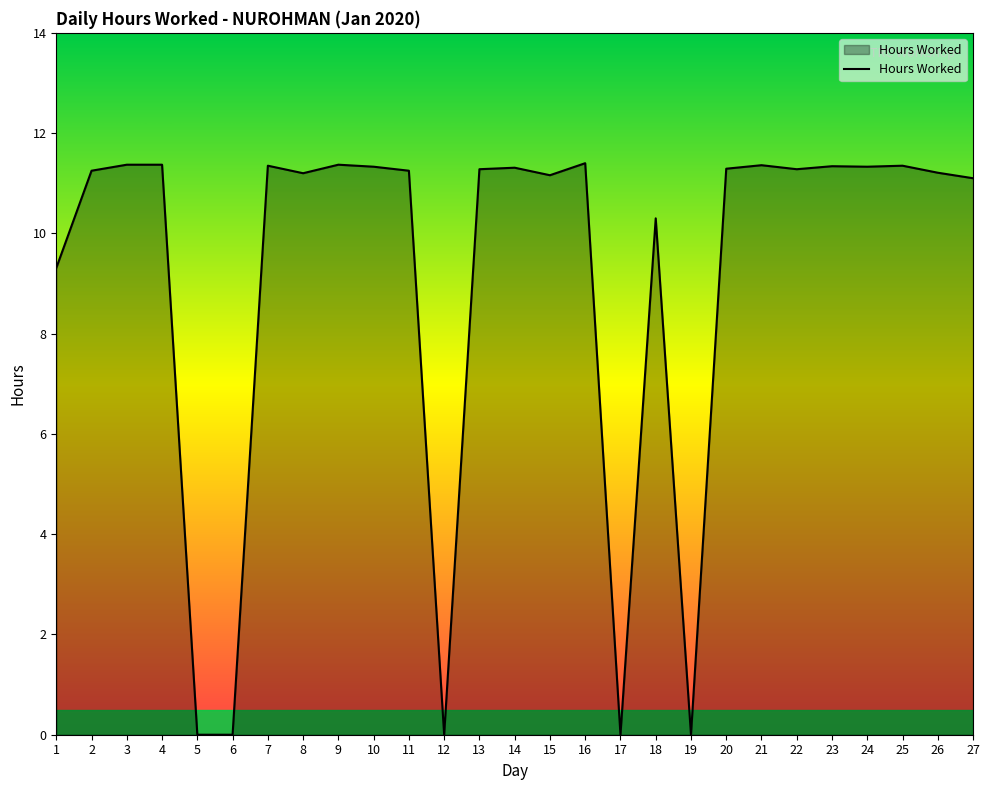

Is it true that the value at 2 is 11.2?

True